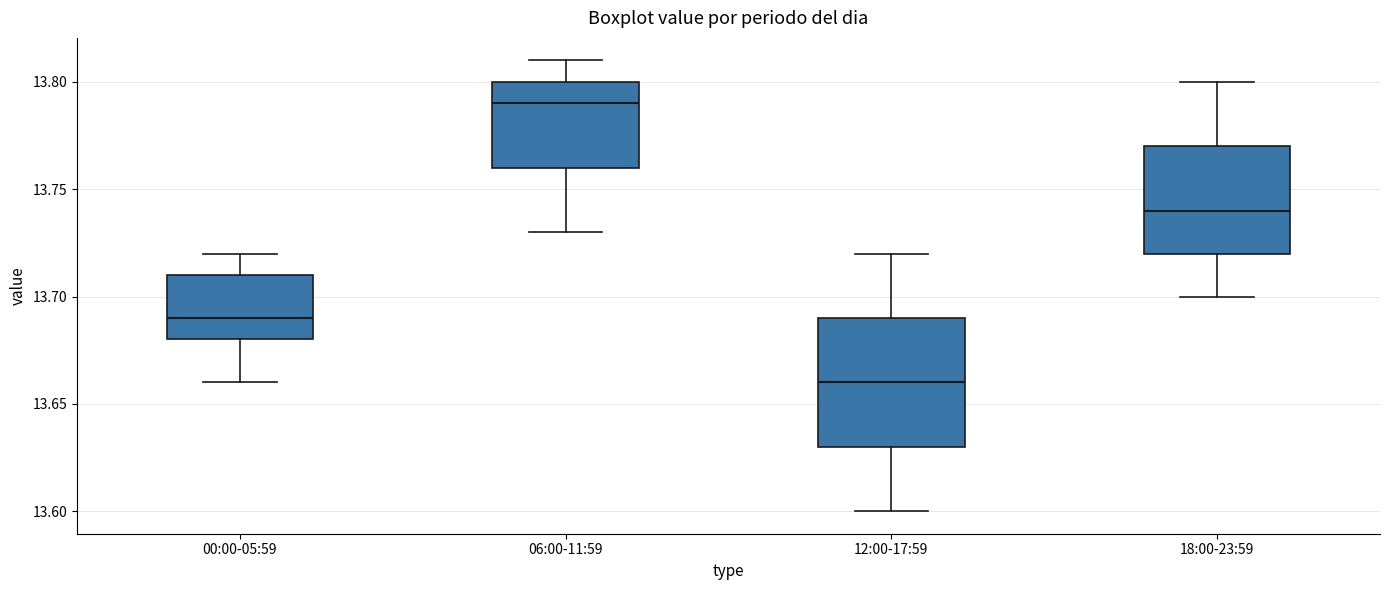

Where does the median line of the box for 00:00-05:59 sit on the y-axis? The values are not printed on the chart, so give them approximately, as read against the axis.

13.69